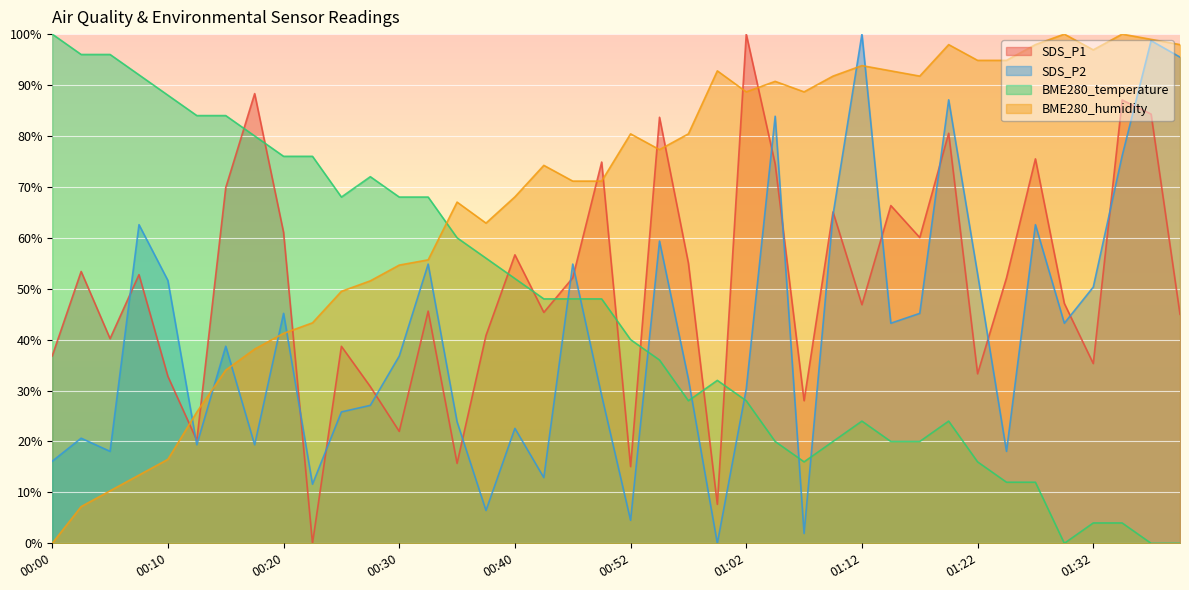

Reading left to right, what are all the values shown in this chart?

SDS_P1: 00:00=36.8	00:03=53.4	00:05=40.2	00:08=52.8	00:10=32.8	00:13=20.2	00:15=69.8	00:18=88.3	00:20=61.1	00:22=0.0	00:25=38.7	00:27=30.8	00:30=22.0	00:32=45.6	00:35=15.7	00:37=40.8	00:40=56.7	00:45=45.4	00:47=52.1	00:50=74.9	00:52=15.1	00:55=83.7	00:57=55.0	01:00=7.7	01:02=100.0	01:05=74.5	01:07=28.0	01:10=65.1	01:12=46.9	01:14=66.3	01:17=60.1	01:19=80.5	01:22=33.3	01:24=52.1	01:27=75.5	01:29=47.1	01:32=35.3	01:34=87.1	01:37=84.3	01:39=45.0
SDS_P2: 00:00=16.1	00:03=20.6	00:05=18.1	00:08=62.6	00:10=51.6	00:13=19.4	00:15=38.7	00:18=19.4	00:20=45.2	00:22=11.6	00:25=25.8	00:27=27.1	00:30=36.8	00:32=54.8	00:35=23.9	00:37=6.5	00:40=22.6	00:45=12.9	00:47=54.8	00:50=29.0	00:52=4.5	00:55=59.4	00:57=32.3	01:00=0.0	01:02=30.3	01:05=83.9	01:07=1.9	01:10=64.5	01:12=100.0	01:14=43.2	01:17=45.2	01:19=87.1	01:22=52.9	01:24=18.1	01:27=62.6	01:29=43.2	01:32=50.3	01:34=76.1	01:37=98.7	01:39=95.5
BME280_temperature: 00:00=100.0	00:03=96.0	00:05=96.0	00:08=92.0	00:10=88.0	00:13=84.0	00:15=84.0	00:18=80.0	00:20=76.0	00:22=76.0	00:25=68.0	00:27=72.0	00:30=68.0	00:32=68.0	00:35=60.0	00:37=56.0	00:40=52.0	00:45=48.0	00:47=48.0	00:50=48.0	00:52=40.0	00:55=36.0	00:57=28.0	01:00=32.0	01:02=28.0	01:05=20.0	01:07=16.0	01:10=20.0	01:12=24.0	01:14=20.0	01:17=20.0	01:19=24.0	01:22=16.0	01:24=12.0	01:27=12.0	01:29=0.0	01:32=4.0	01:34=4.0	01:37=0.0	01:39=0.0
BME280_humidity: 00:00=0.0	00:03=7.2	00:05=10.3	00:08=13.4	00:10=16.5	00:13=25.8	00:15=34.0	00:18=38.1	00:20=41.2	00:22=43.3	00:25=49.5	00:27=51.5	00:30=54.6	00:32=55.7	00:35=67.0	00:37=62.9	00:40=68.0	00:45=74.2	00:47=71.1	00:50=71.1	00:52=80.4	00:55=77.3	00:57=80.4	01:00=92.8	01:02=88.7	01:05=90.7	01:07=88.7	01:10=91.8	01:12=93.8	01:14=92.8	01:17=91.8	01:19=97.9	01:22=94.8	01:24=94.8	01:27=97.9	01:29=100.0	01:32=96.9	01:34=100.0	01:37=99.0	01:39=97.9